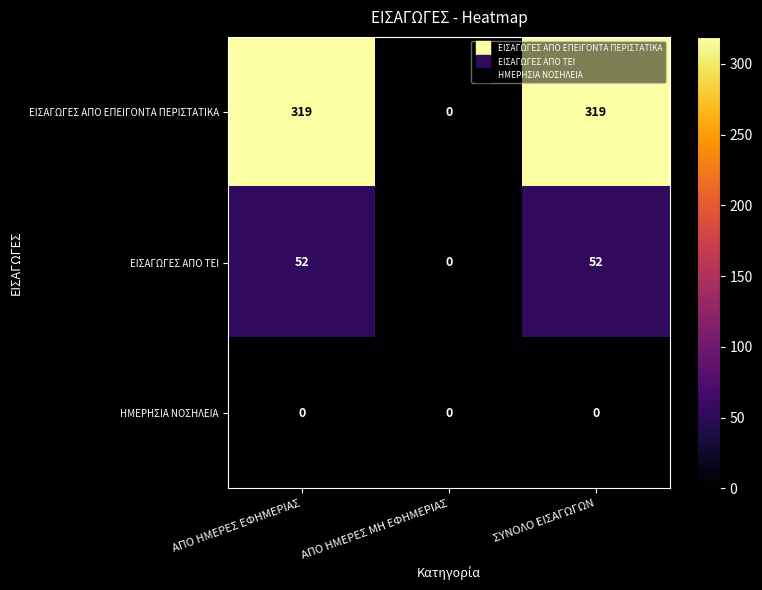

Reading left to right, extract all data points from this chart.

ΕΙΣΑΓΩΓΕΣ ΑΠΟ ΕΠΕΙΓΟΝΤΑ ΠΕΡΙΣΤΑΤΙΚΑ: ΑΠΟ ΗΜΕΡΕΣ ΕΦΗΜΕΡΙΑΣ=319	ΑΠΟ ΗΜΕΡΕΣ ΜΗ ΕΦΗΜΕΡΙΑΣ=0	ΣΥΝΟΛΟ ΕΙΣΑΓΩΓΩΝ=319
ΕΙΣΑΓΩΓΕΣ ΑΠΟ ΤΕΙ: ΑΠΟ ΗΜΕΡΕΣ ΕΦΗΜΕΡΙΑΣ=52	ΑΠΟ ΗΜΕΡΕΣ ΜΗ ΕΦΗΜΕΡΙΑΣ=0	ΣΥΝΟΛΟ ΕΙΣΑΓΩΓΩΝ=52
ΗΜΕΡΗΣΙΑ ΝΟΣΗΛΕΙΑ: ΑΠΟ ΗΜΕΡΕΣ ΕΦΗΜΕΡΙΑΣ=0	ΑΠΟ ΗΜΕΡΕΣ ΜΗ ΕΦΗΜΕΡΙΑΣ=0	ΣΥΝΟΛΟ ΕΙΣΑΓΩΓΩΝ=0